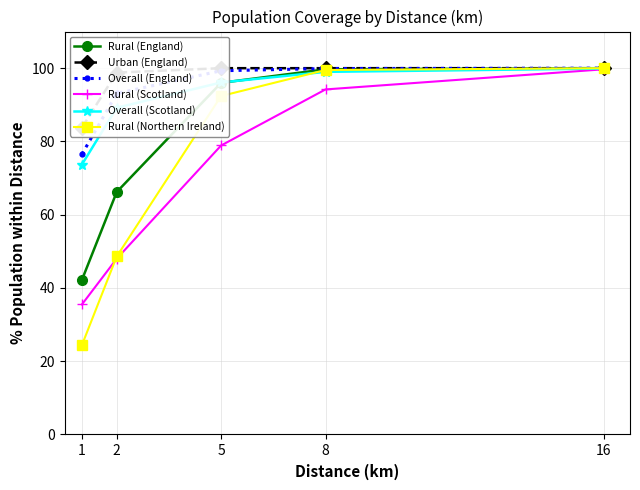

Rank the categories by Urban (England) value from highest to lowest.

5, 8, 16, 2, 1